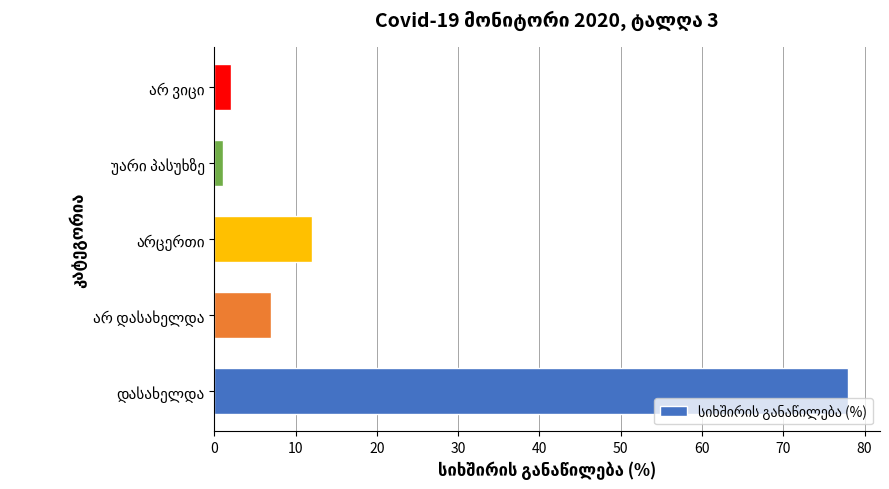

What is the difference between the second highest and second lowest values?

10